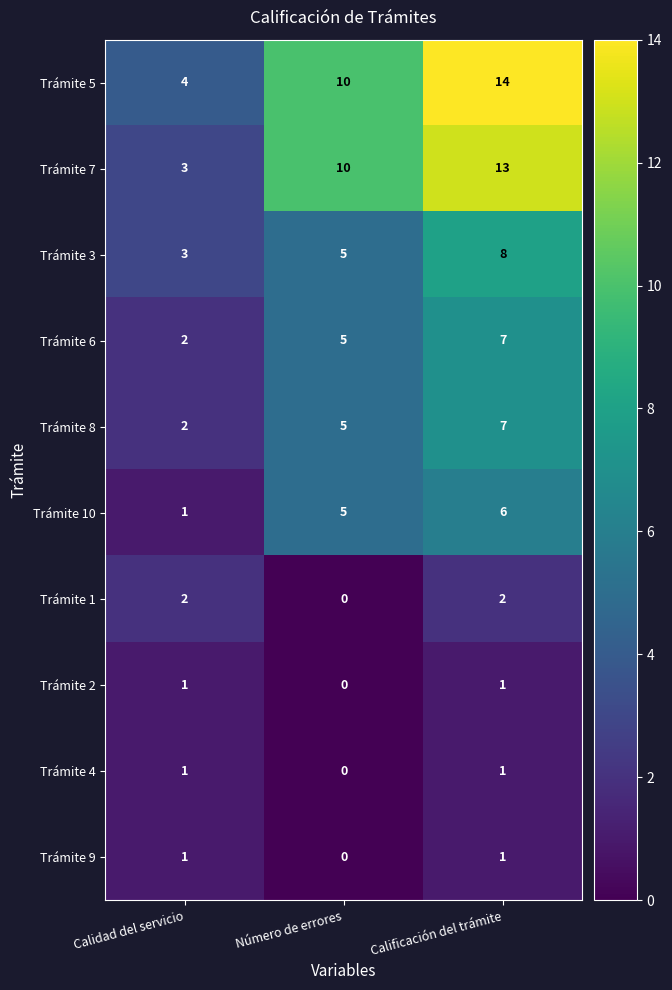

At how many categories does at least one series exceed 1?

3